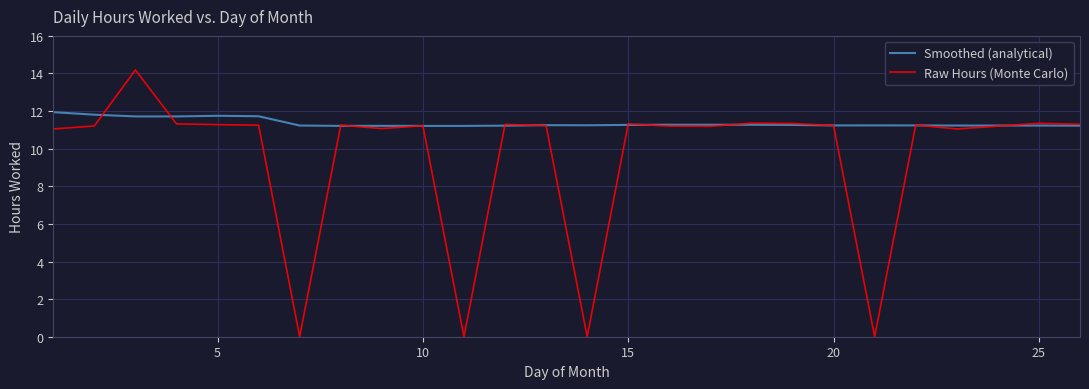

List the series in order of their overall mean, lowest first.

Raw Hours (Monte Carlo), Smoothed (analytical)